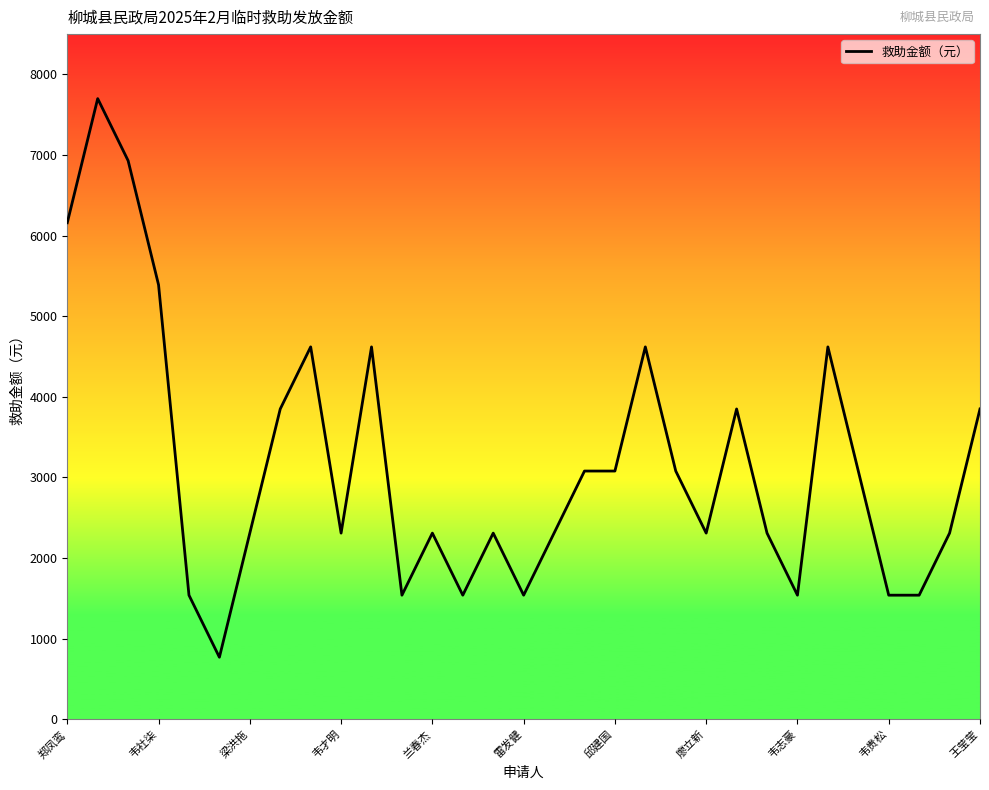

What is the minimum value shown in the chart?

770